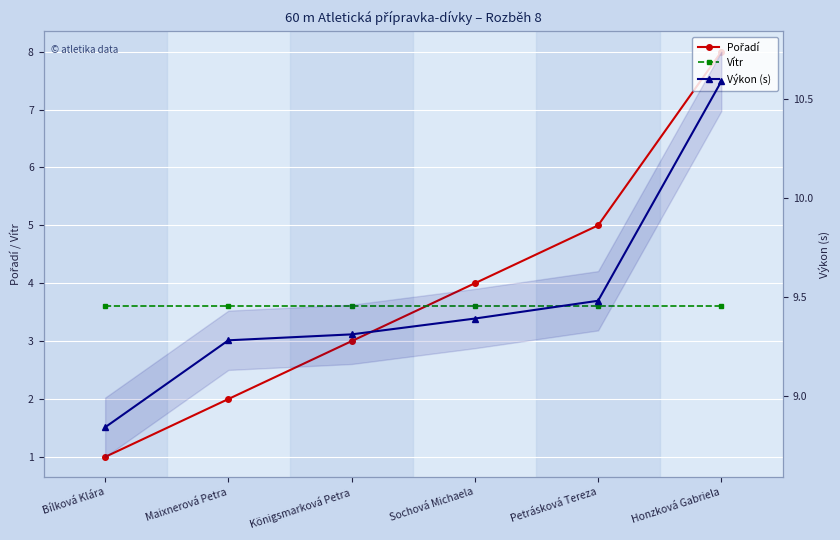

Where is Pořadí nearest to the value 4?

Sochová Michaela